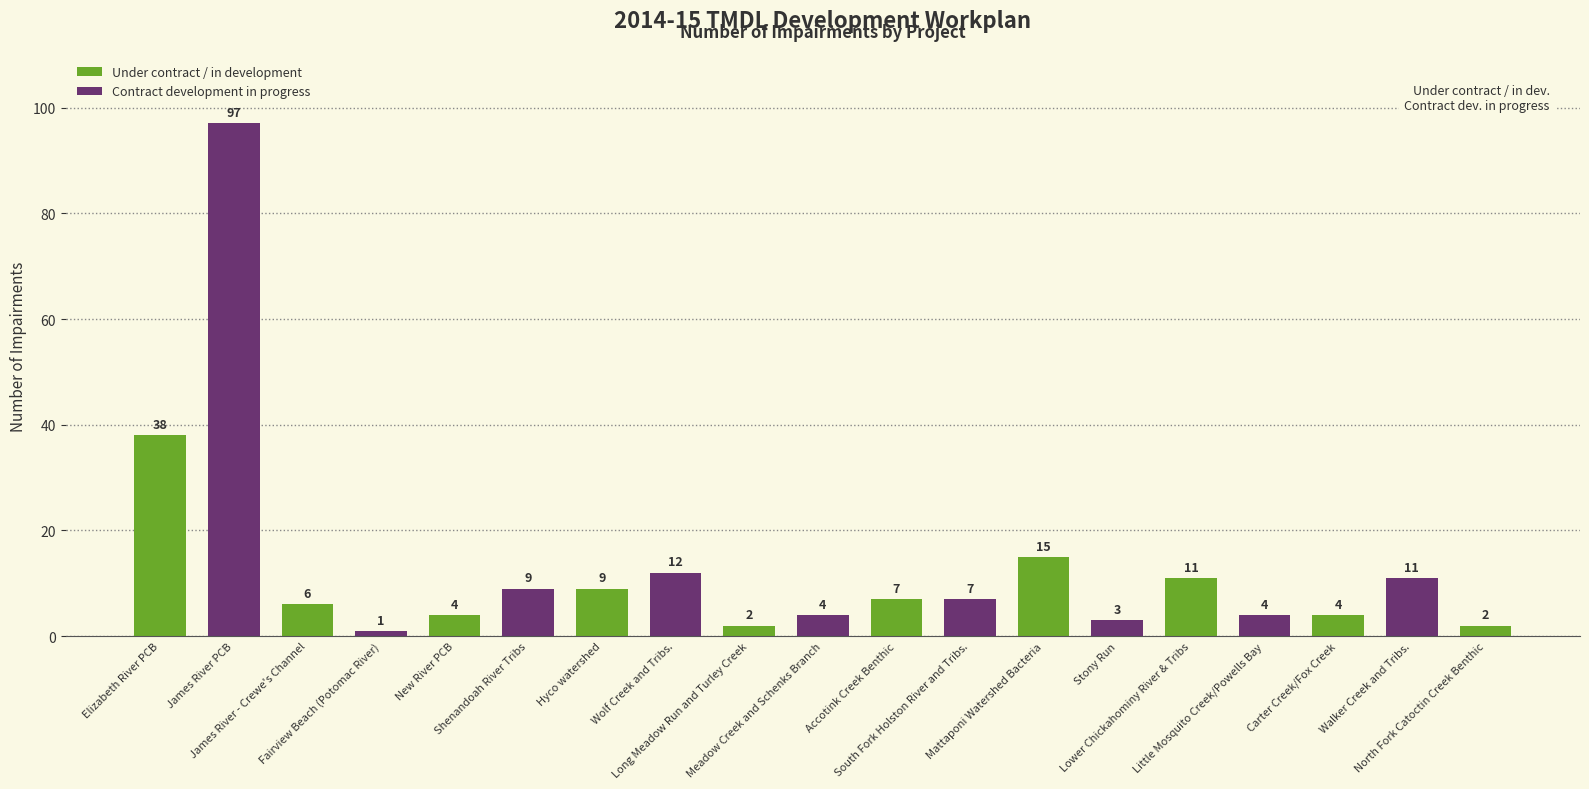

What is the approximate value at North Fork Catoctin Creek Benthic?

2